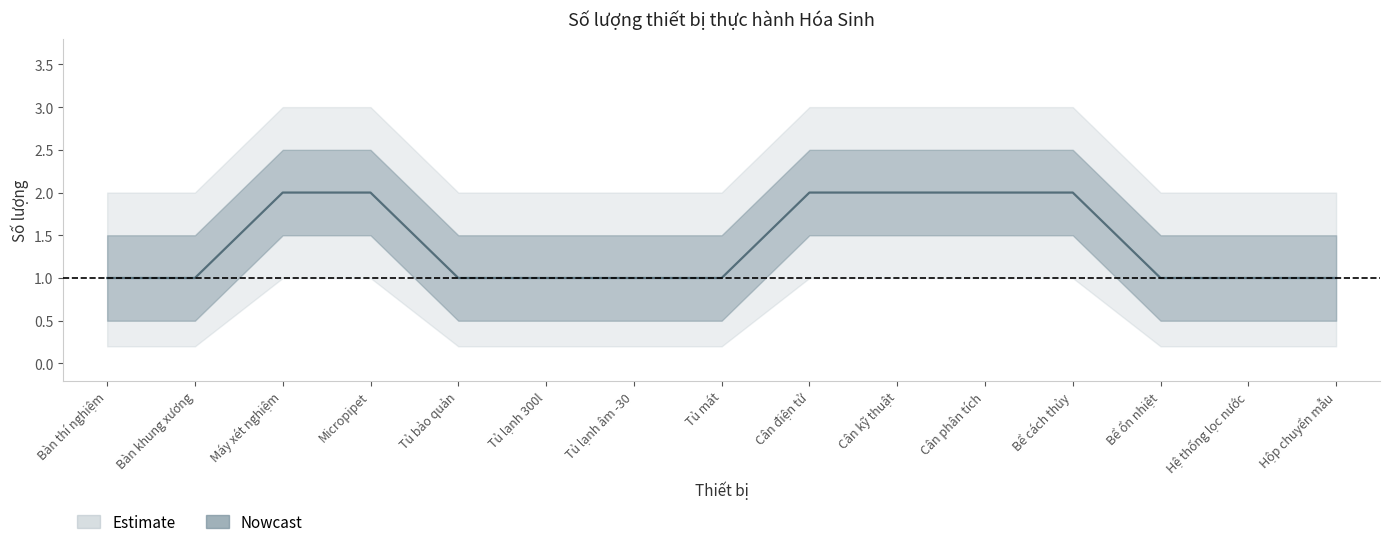

How many values are between 1 and 2?

15